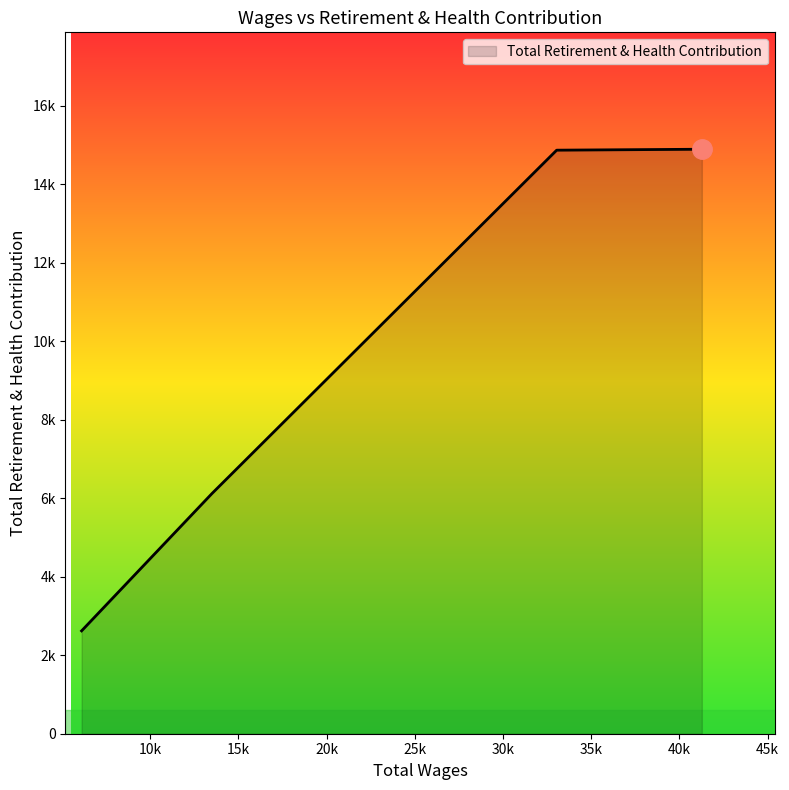

Is this an area chart (filled region under the line)?

Yes